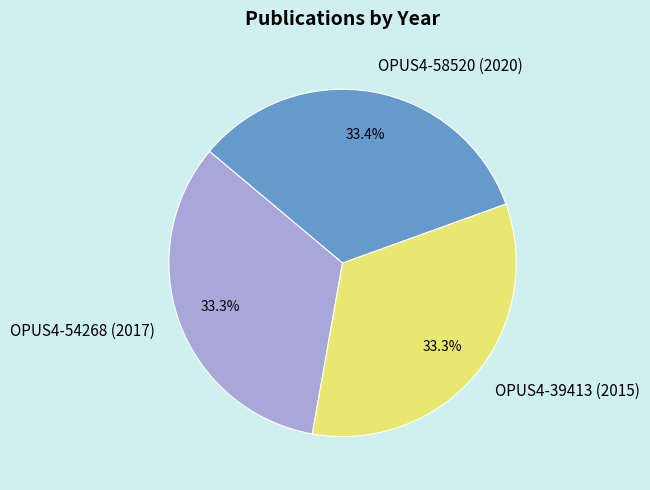

Combined, do OPUS4-39413 (2015) and OPUS4-58520 (2020) account for over 50%?

Yes